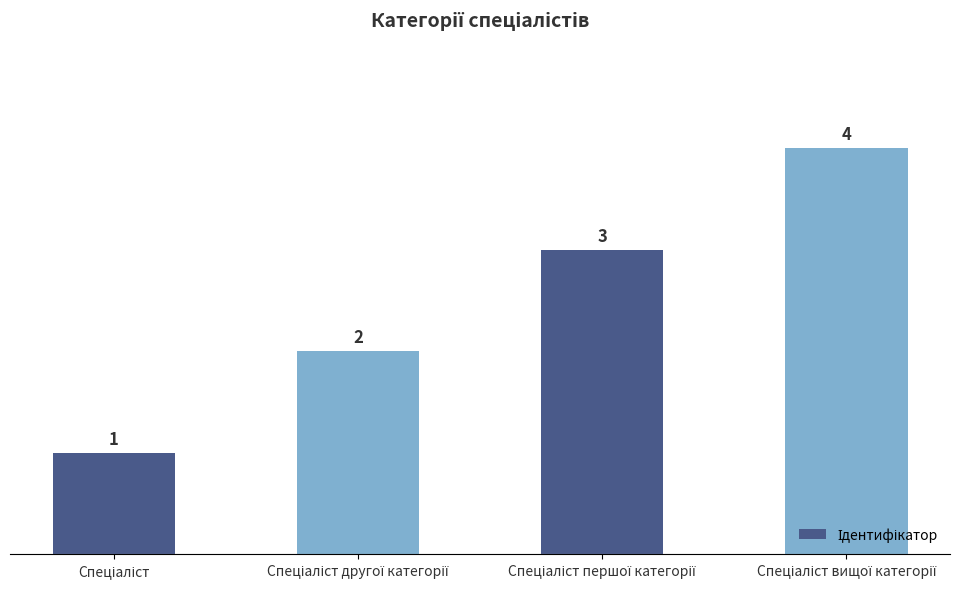

What is the greatest value displayed?

4